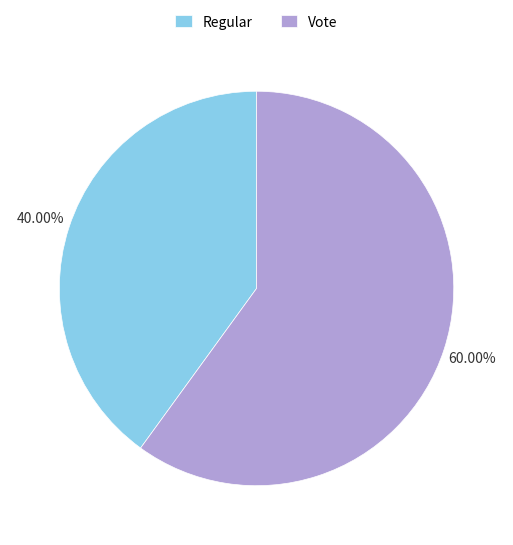

Which category accounts for the majority?

Vote